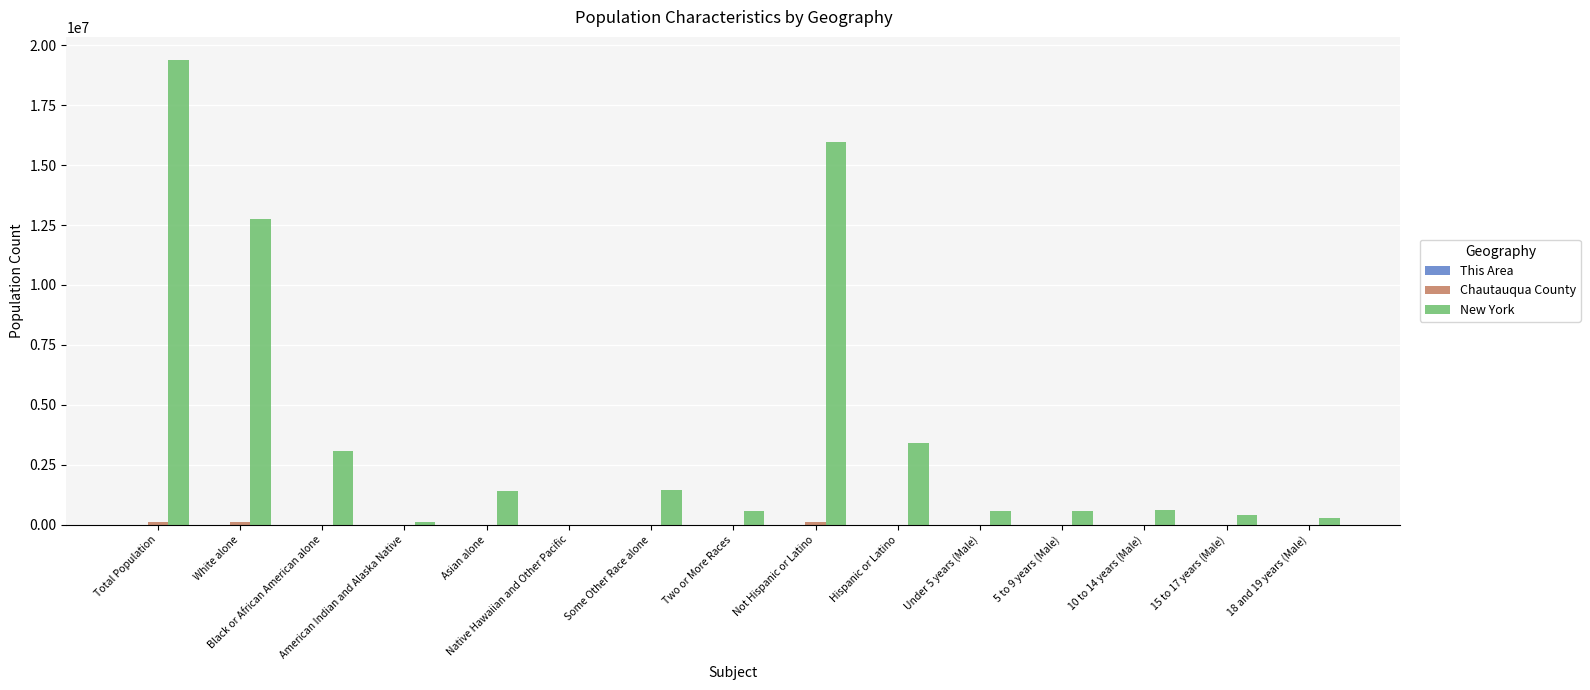

What is the greatest value displayed?

19378102